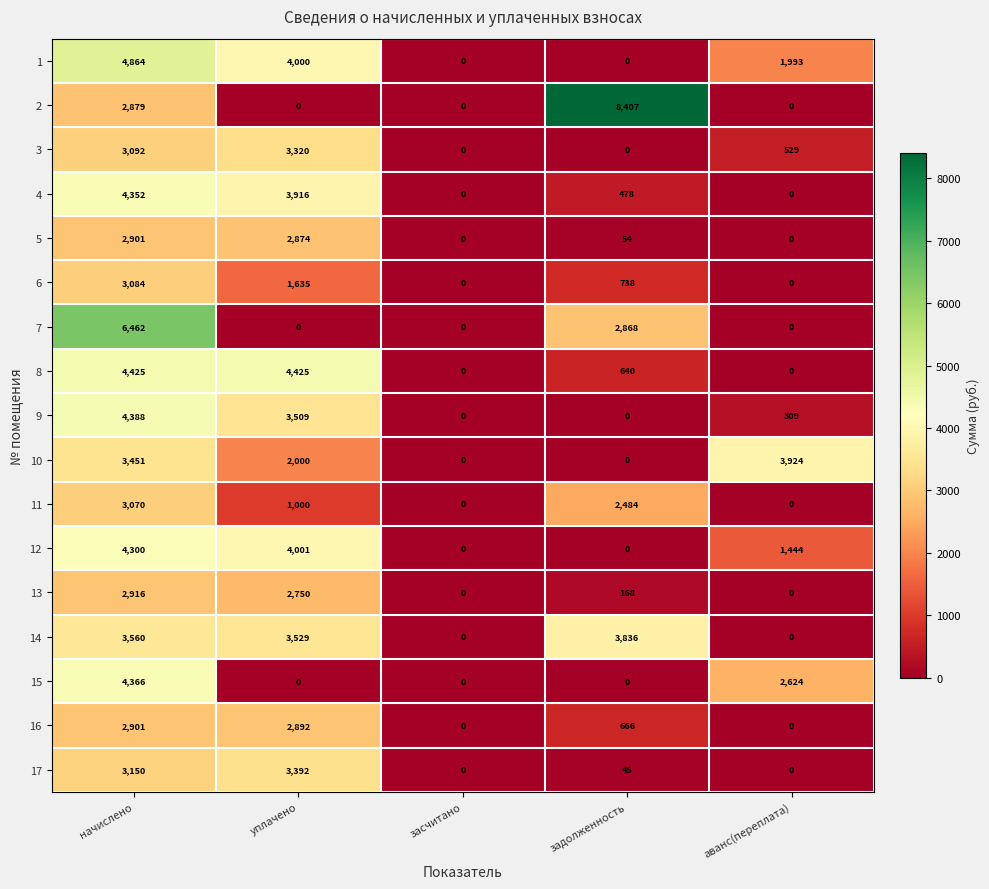

At which label does 1 reach its peak?

начислено